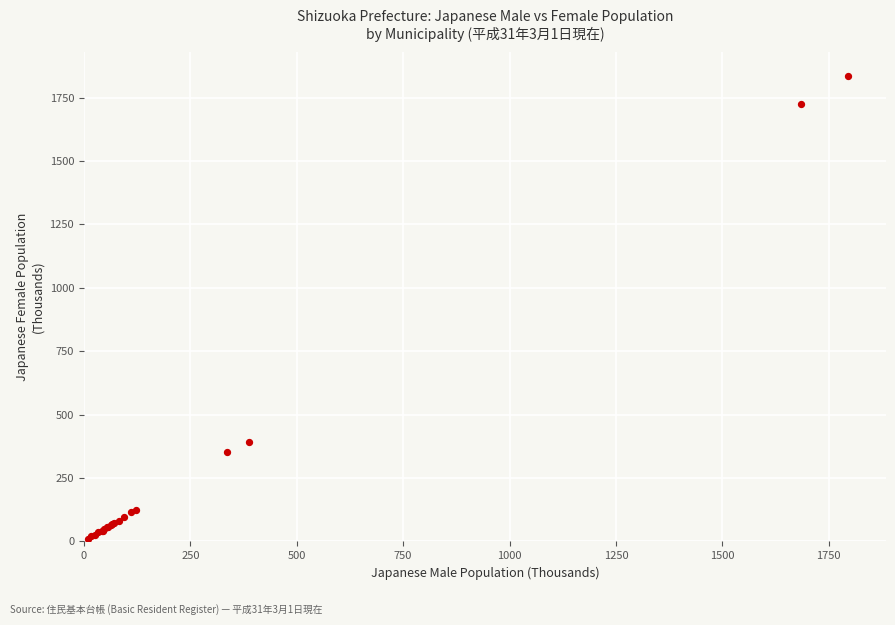

What Y value in the scatter plot is closest to 923?

391.4